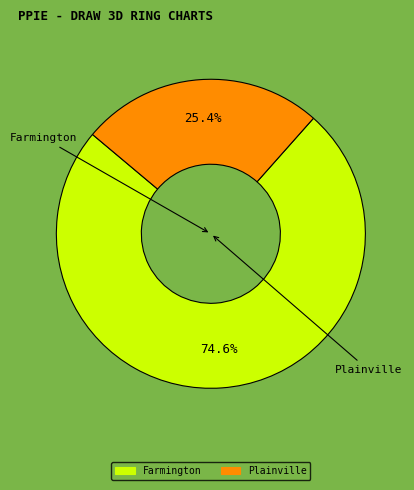

Combined, do Farmington and Plainville account for over 50%?

Yes